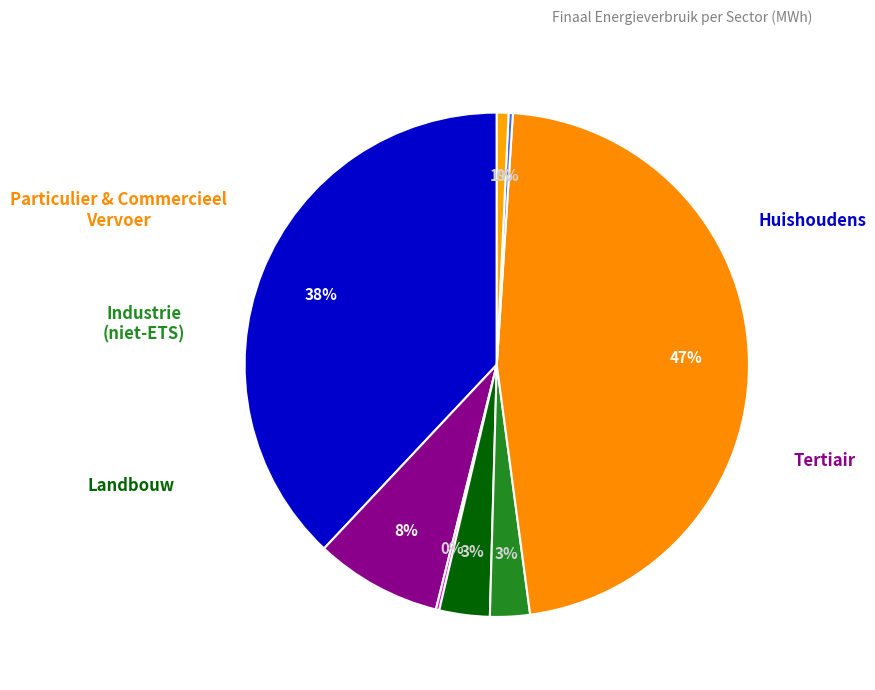

Which slice is the smallest?

openbare verlichting